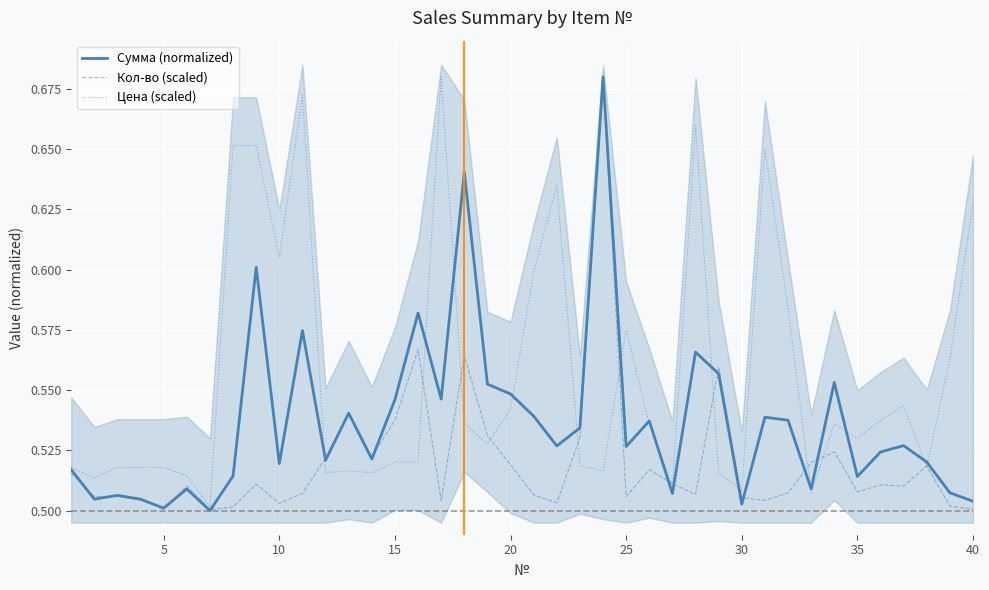

Is it true that Цена (scaled) equals 0.8 at 32?

False